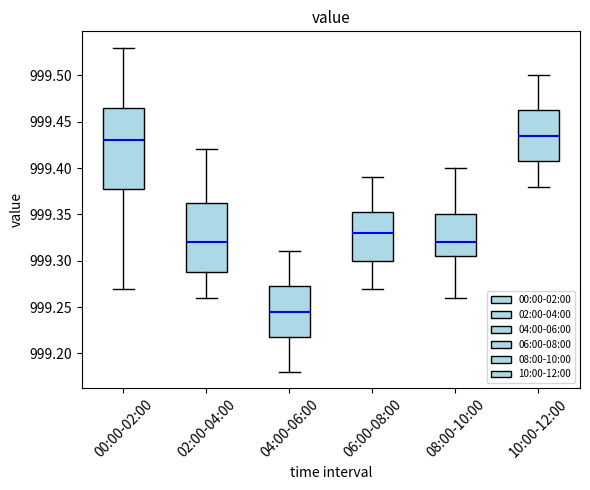

Reading left to right, read every box against the y-axis: the position of its median line, the range the box covers, and the ends of its whiskers. The values are not printed on the chart, so give them approximately, as read against the axis.

00:00-02:00: median 999.430, box 999.380 to 999.465, whiskers 999.270 to 999.530
02:00-04:00: median 999.320, box 999.290 to 999.365, whiskers 999.260 to 999.420
04:00-06:00: median 999.245, box 999.220 to 999.275, whiskers 999.180 to 999.310
06:00-08:00: median 999.330, box 999.300 to 999.355, whiskers 999.270 to 999.390
08:00-10:00: median 999.320, box 999.305 to 999.350, whiskers 999.260 to 999.400
10:00-12:00: median 999.435, box 999.410 to 999.465, whiskers 999.380 to 999.500